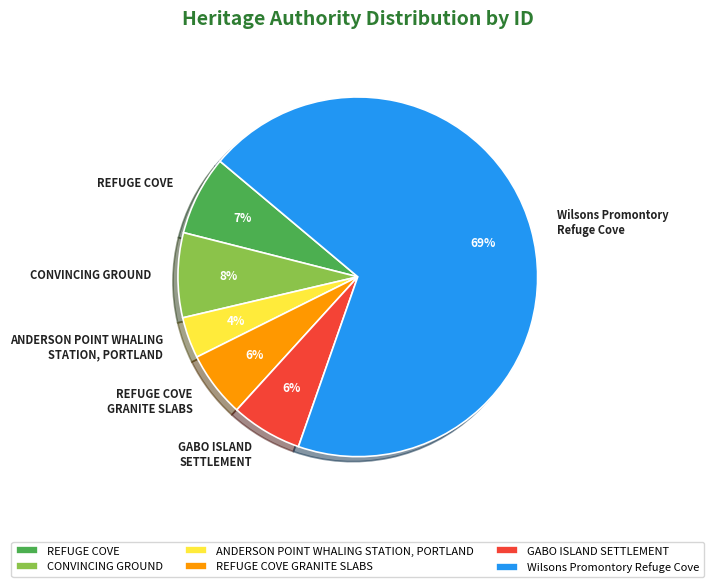

Is it true that REFUGE COVE is 7% of the pie?

True